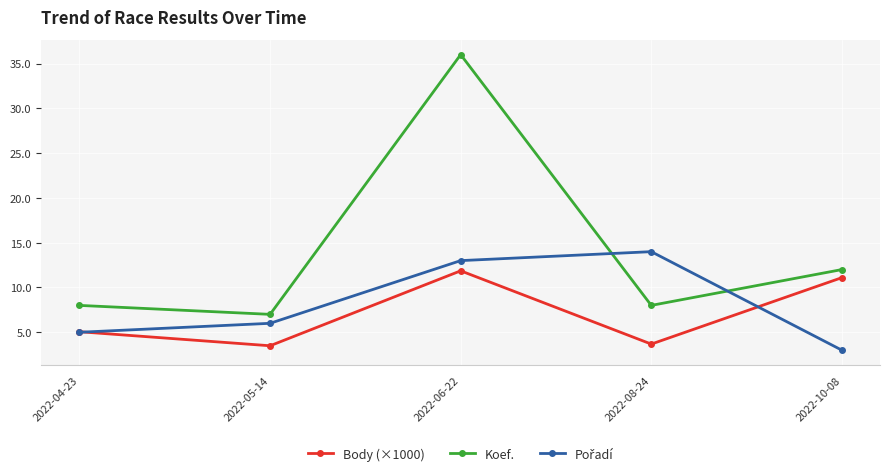

What position from the left is 2022-05-14?

2